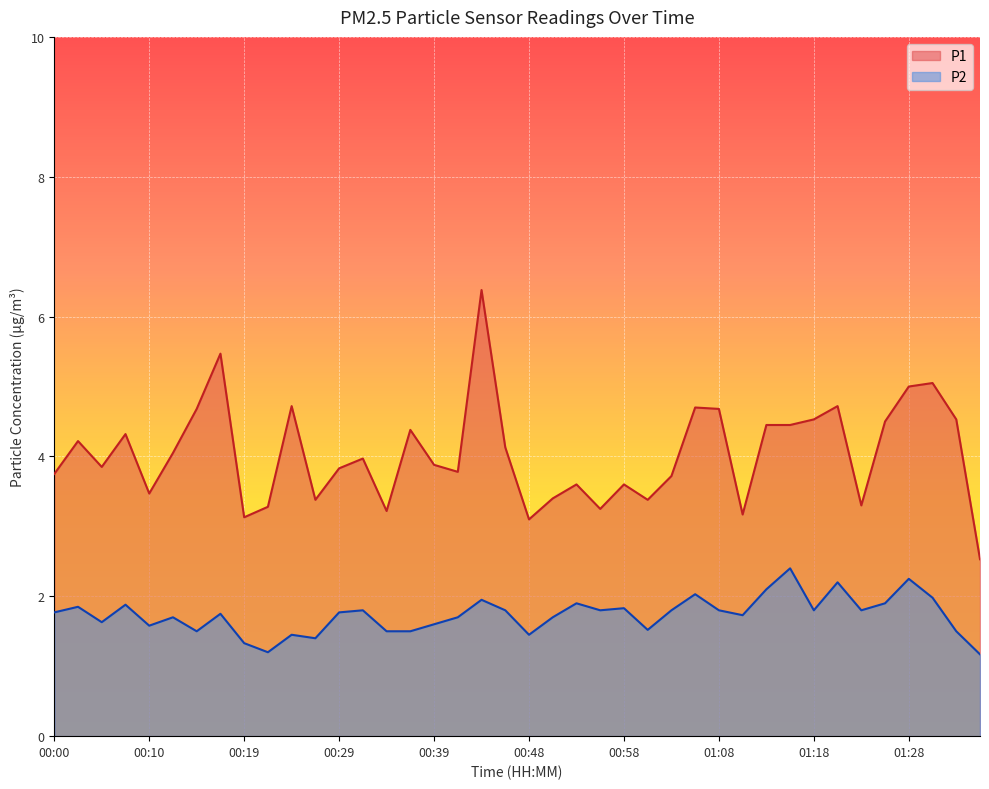

What is the value of the P1 point at the 24th from the left?

3.2